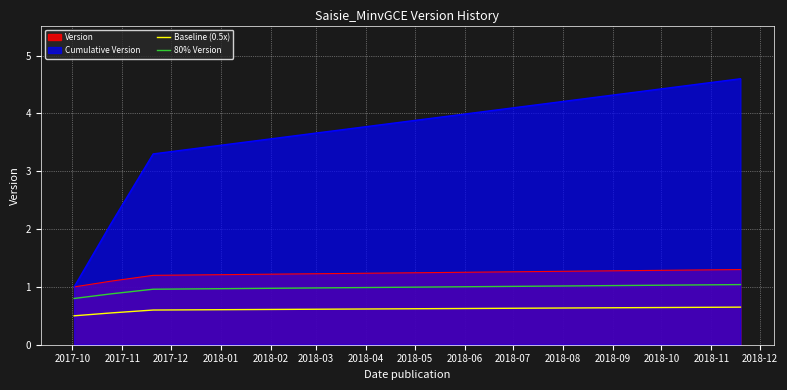

List the series in order of their peak value, highest first.

Cumulative Version, Version, 80% Version, Baseline (0.5x)